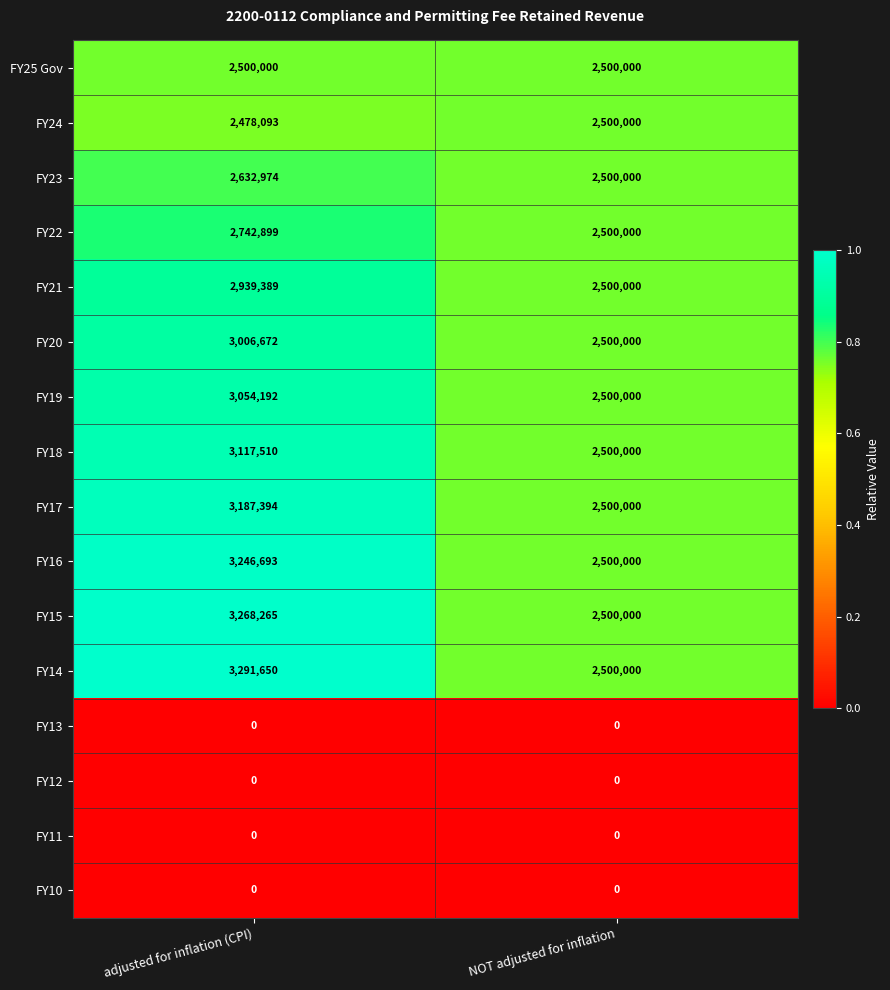

Between adjusted for inflation (CPI) and NOT adjusted for inflation, which series saw the biggest shift?

FY14